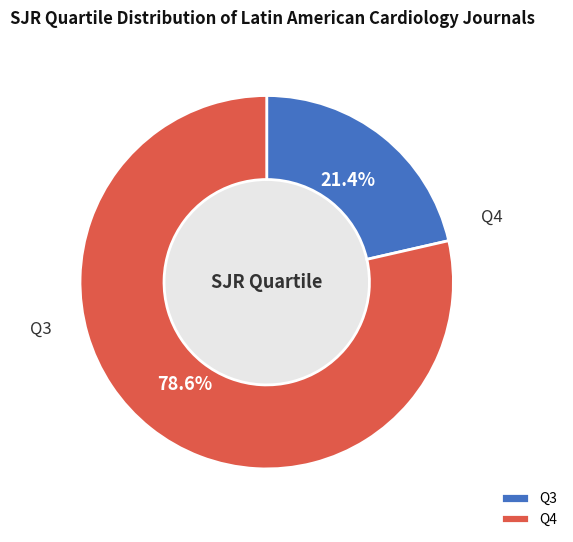

Is there a majority slice in this chart?

Yes